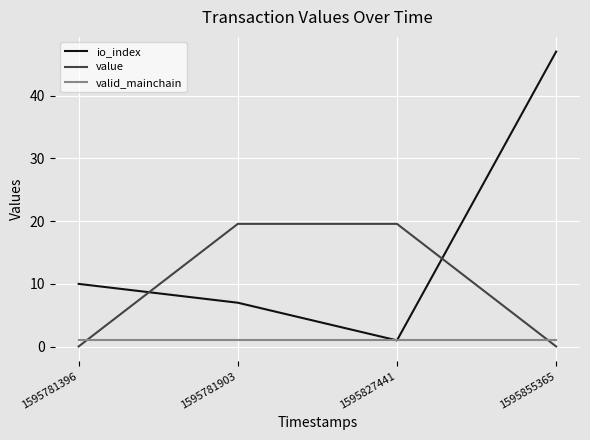

At how many categories does at least one series exceed 35?

1